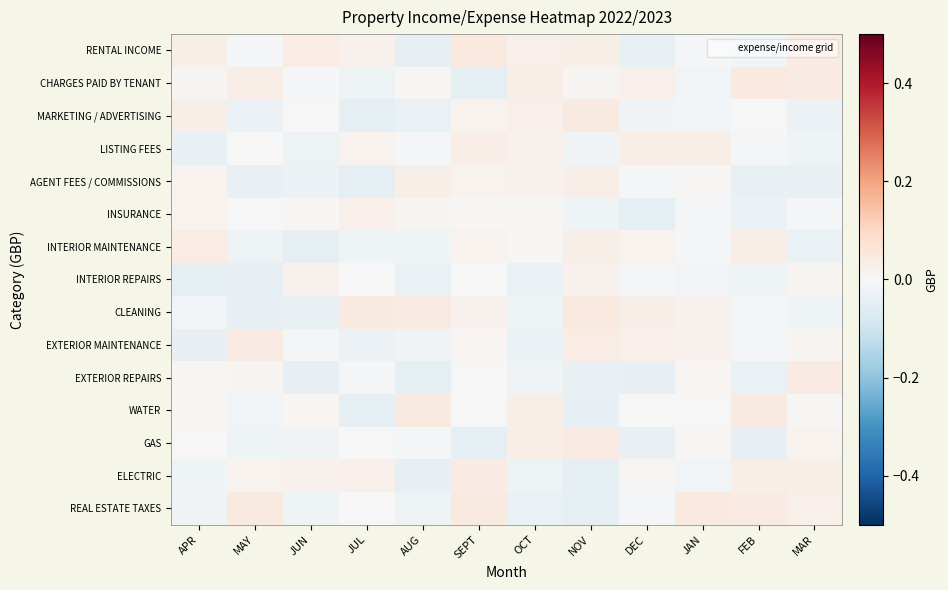

At which category does the chart reach its minimum across all series?

JUL